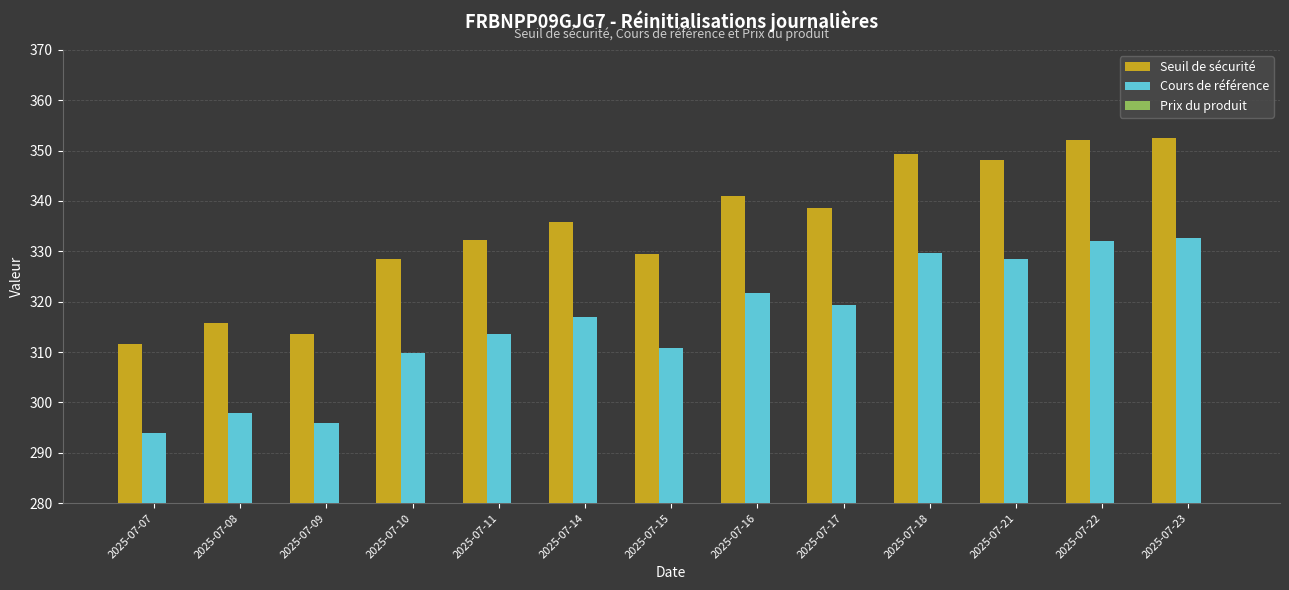

The value of Seuil de sécurité at 2025-07-11 is 154.8. True or false?

False